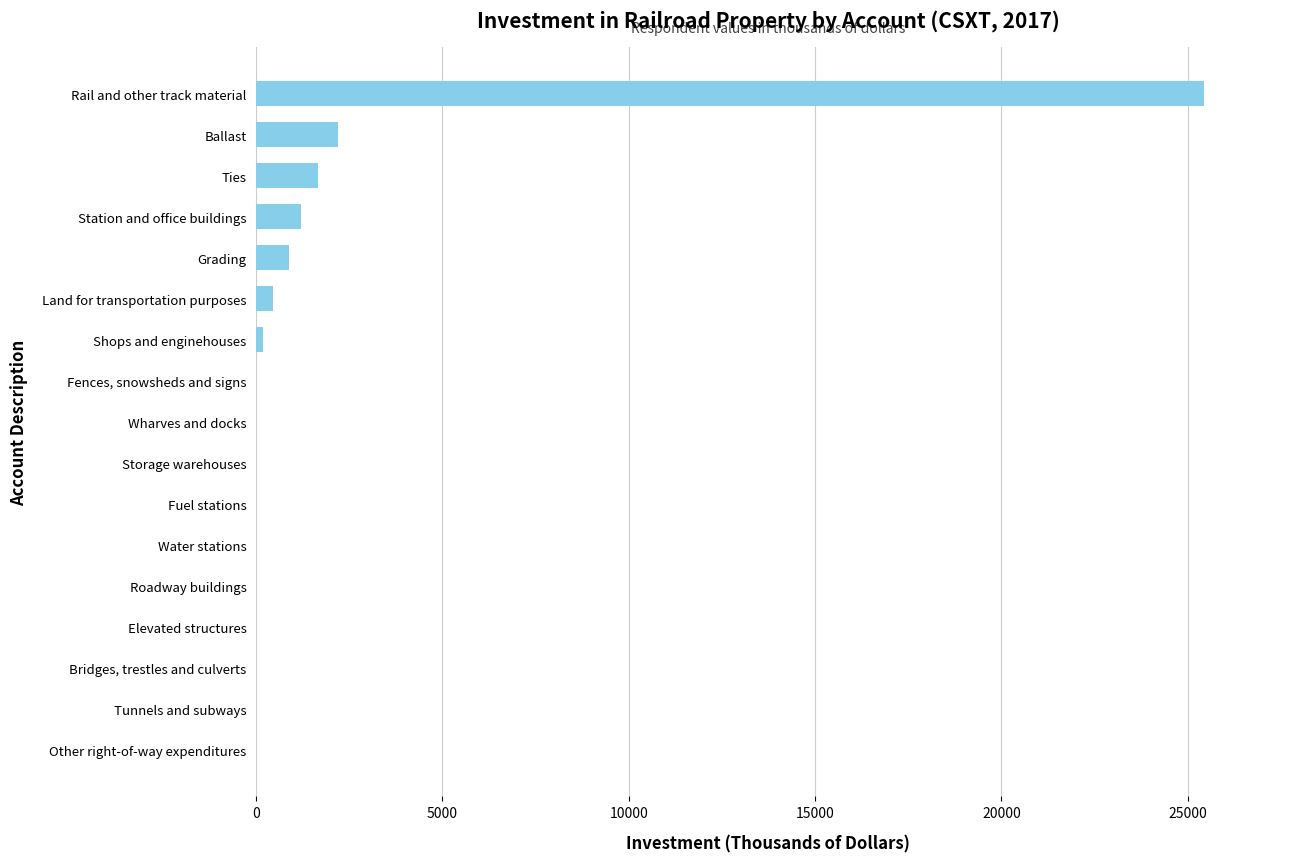

Between Water stations and Rail and other track material, which is larger?

Rail and other track material